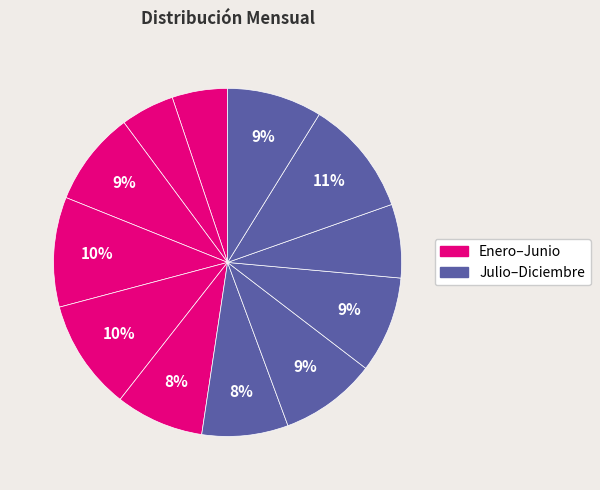

Does any single category account for the majority?

No